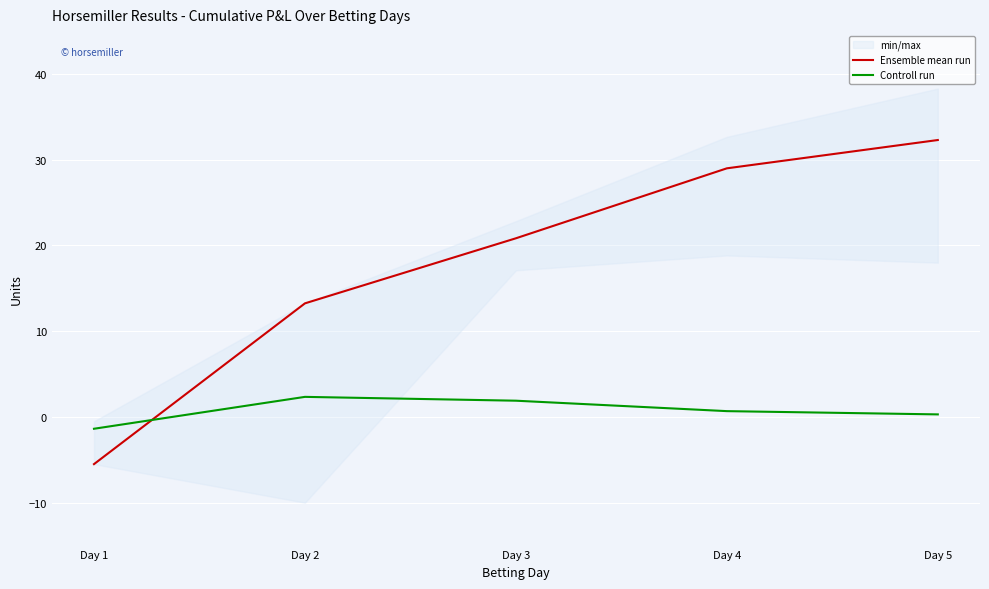

Reading right to left, what are all the values shown in this chart?

Ensemble mean run: 32.3	29.0	20.8	13.2	-5.5
Controll run: 0.3	0.7	1.9	2.3	-1.4